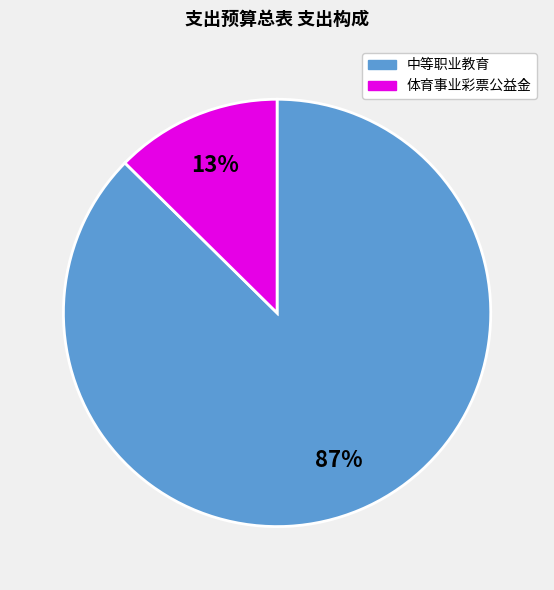

Is it true that 中等职业教育 is 99% of the pie?

False